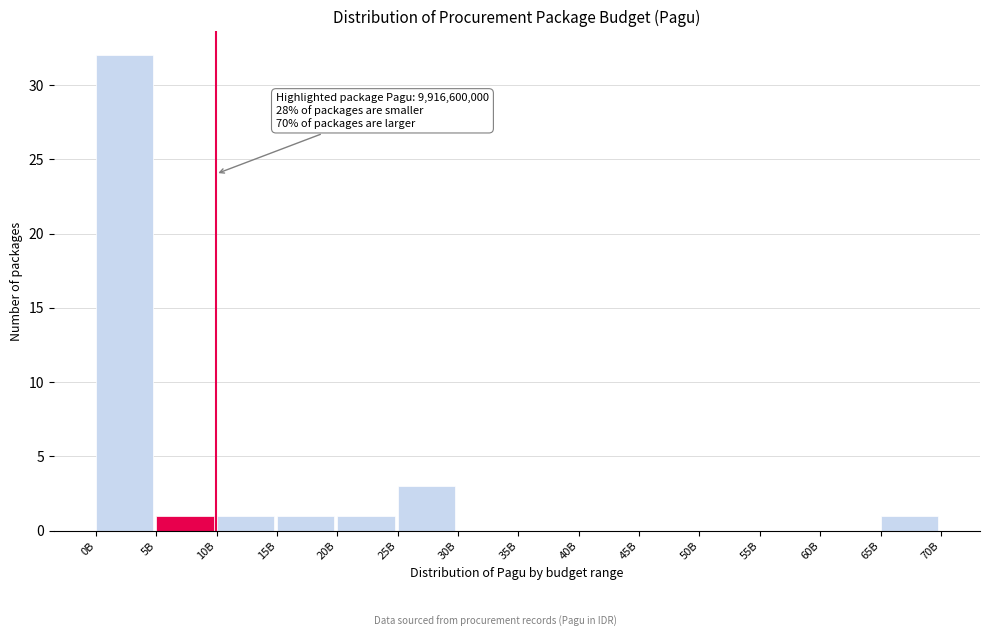

Reading left to right, transcribe all the data shown in this chart.

0B=32	5B=1	10B=1	15B=1	20B=1	25B=3	30B=0	35B=0	40B=0	45B=0	50B=0	55B=0	60B=0	65B=1